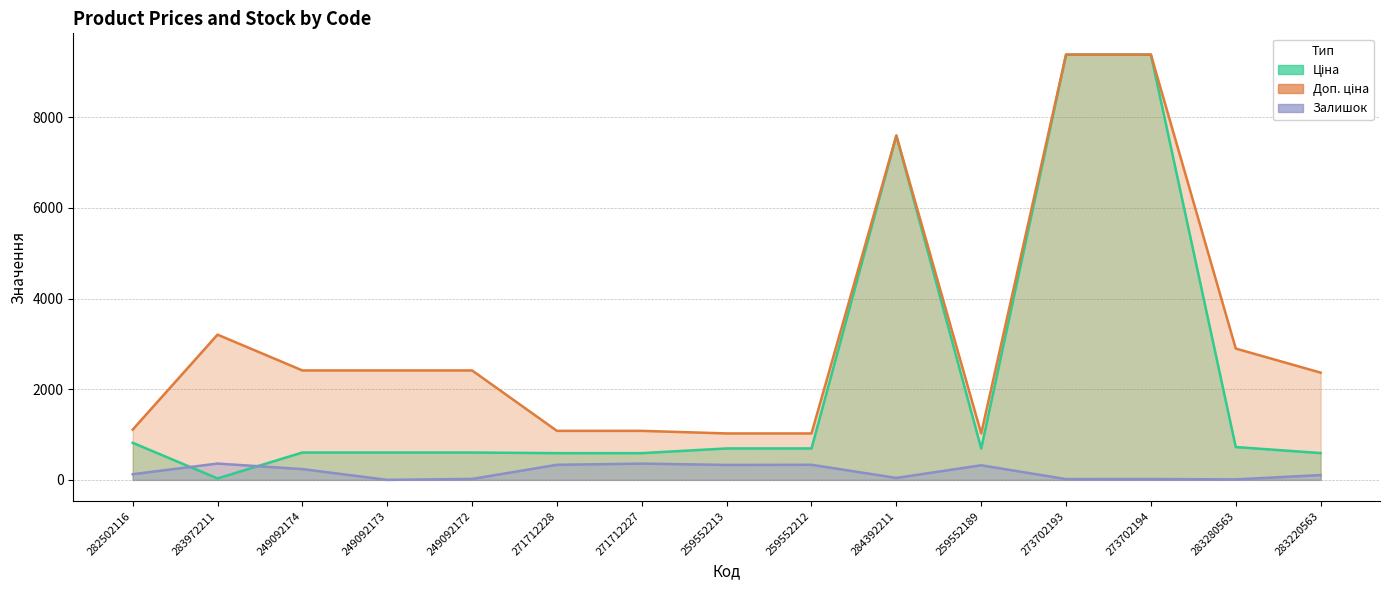

How many lines are shown in the chart?

3